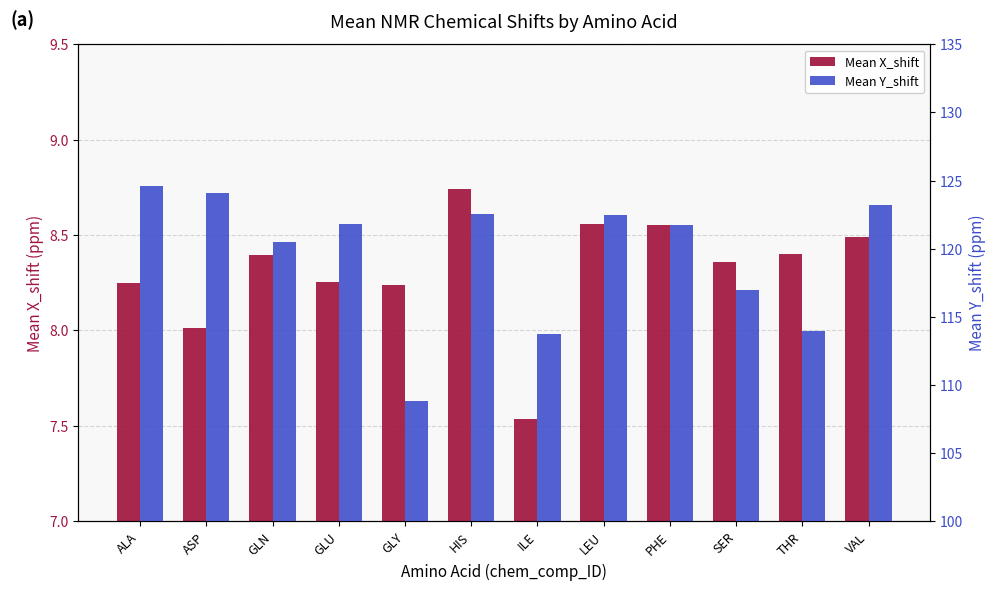

What is the label of the 9th bar from the right?

GLU